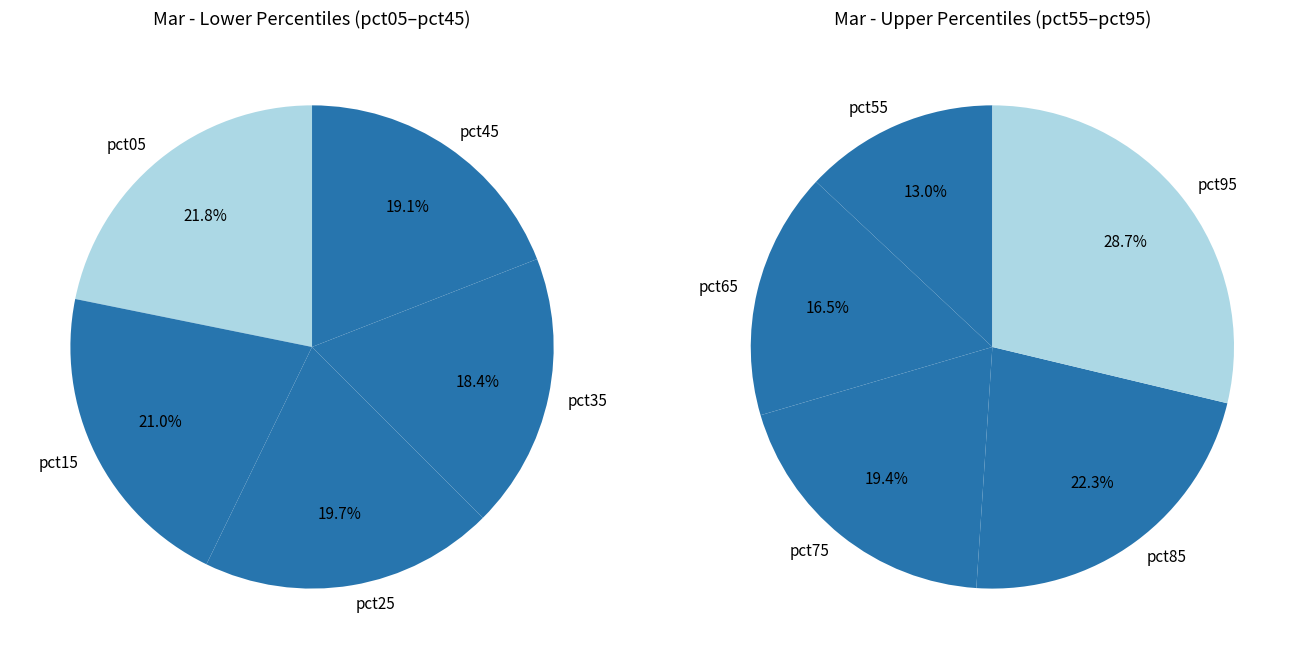

Combined, do pct55 and pct45 account for over 50%?

No